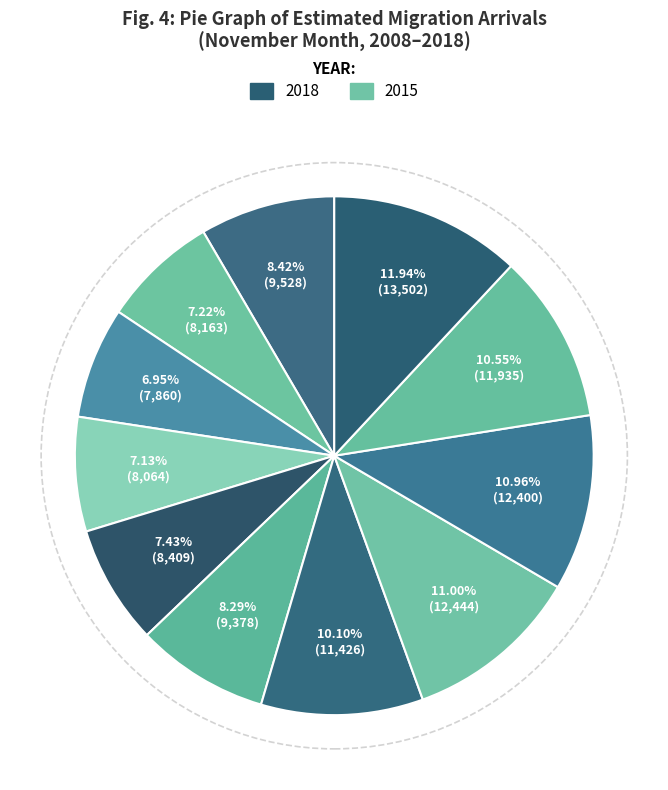

How many segments does this pie chart have?

11